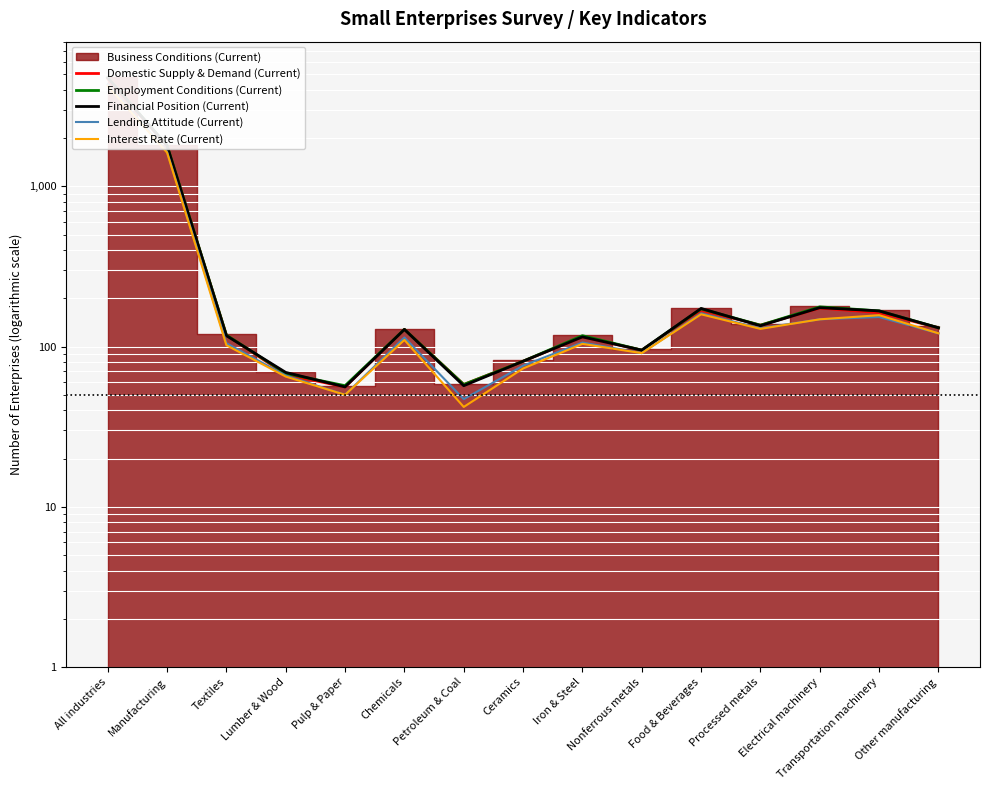

Between Food & Beverages and Nonferrous metals, which is larger?

Food & Beverages